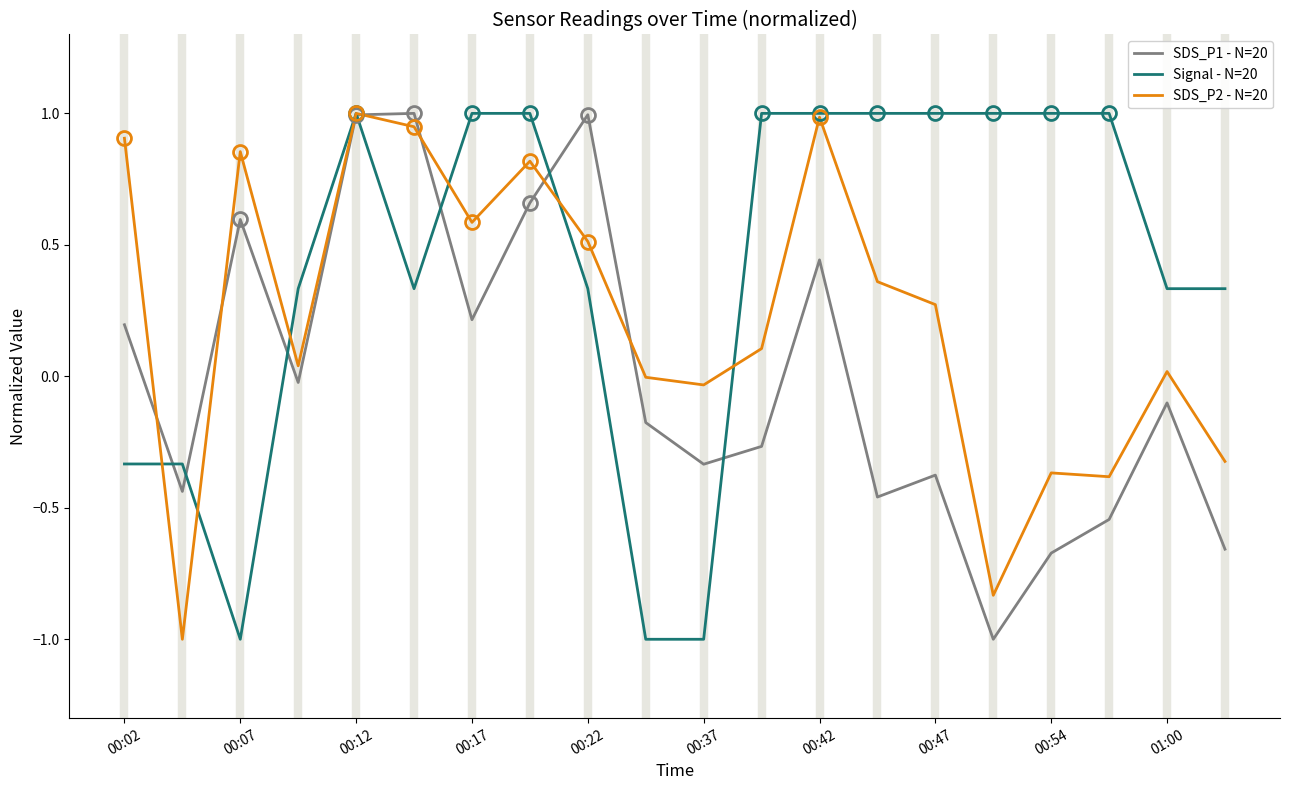

Which series ends up on top after the final intersection of Signal - N=20 and SDS_P2 - N=20?

Signal - N=20